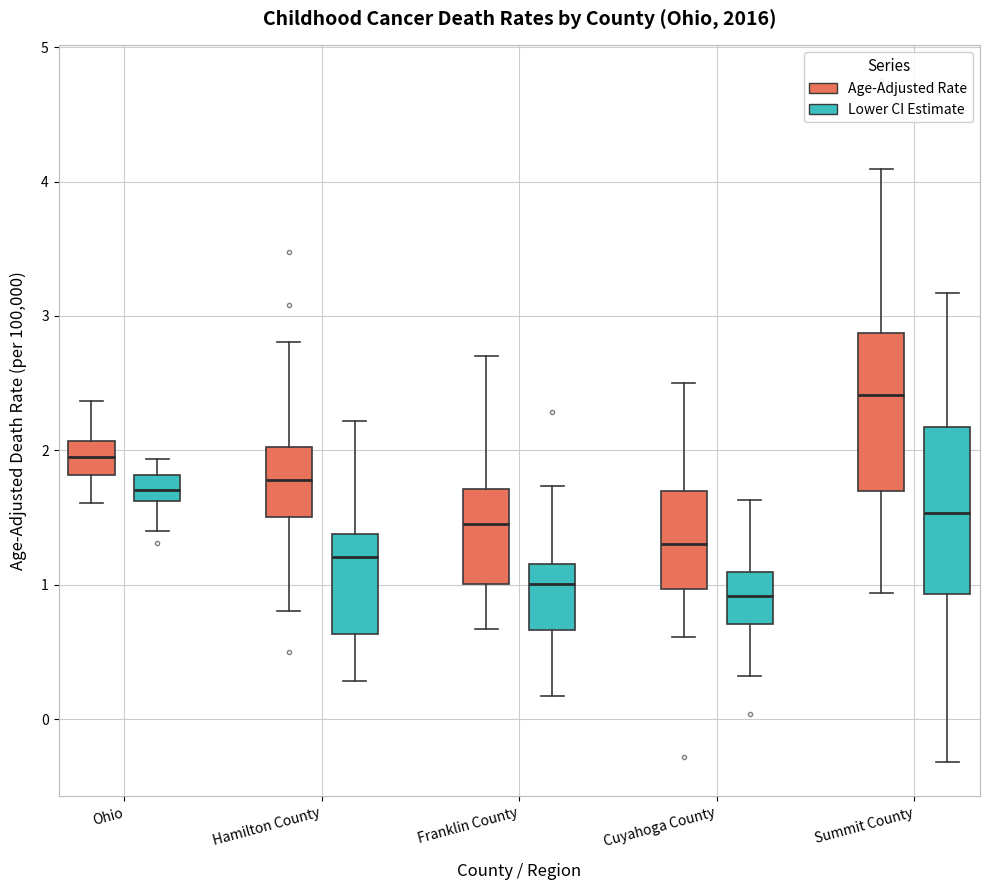

Reading left to right, transcribe this box plot: for each box, give where its median line is, the range the box spans, and where its two whiskers end, as read against the y-axis. The values are not printed on the chart, so give them approximately, as read against the axis.

Ohio (Age-Adjusted Rate): median 2.0, box 1.8 to 2.1, whiskers 1.6 to 2.4
Ohio (Lower CI Estimate): median 1.7, box 1.6 to 1.8, whiskers 1.4 to 1.9
Hamilton County (Age-Adjusted Rate): median 1.8, box 1.5 to 2.0, whiskers 0.8 to 2.8
Hamilton County (Lower CI Estimate): median 1.2, box 0.6 to 1.4, whiskers 0.3 to 2.2
Franklin County (Age-Adjusted Rate): median 1.5, box 1.0 to 1.7, whiskers 0.7 to 2.7
Franklin County (Lower CI Estimate): median 1.0, box 0.7 to 1.2, whiskers 0.2 to 1.7
Cuyahoga County (Age-Adjusted Rate): median 1.3, box 1.0 to 1.7, whiskers 0.6 to 2.5
Cuyahoga County (Lower CI Estimate): median 0.9, box 0.7 to 1.1, whiskers 0.3 to 1.6
Summit County (Age-Adjusted Rate): median 2.4, box 1.7 to 2.9, whiskers 0.9 to 4.1
Summit County (Lower CI Estimate): median 1.5, box 0.9 to 2.2, whiskers -0.3 to 3.2